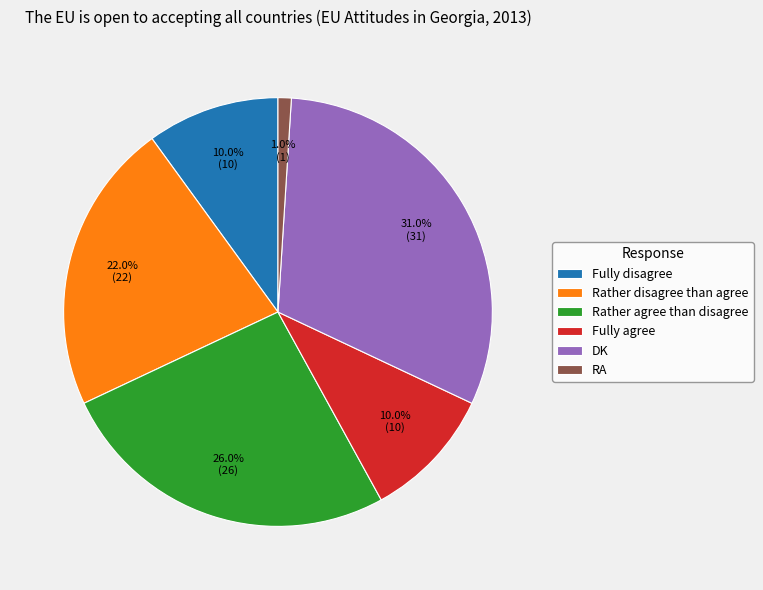

Does Rather agree than disagree represent more than half of the total?

No